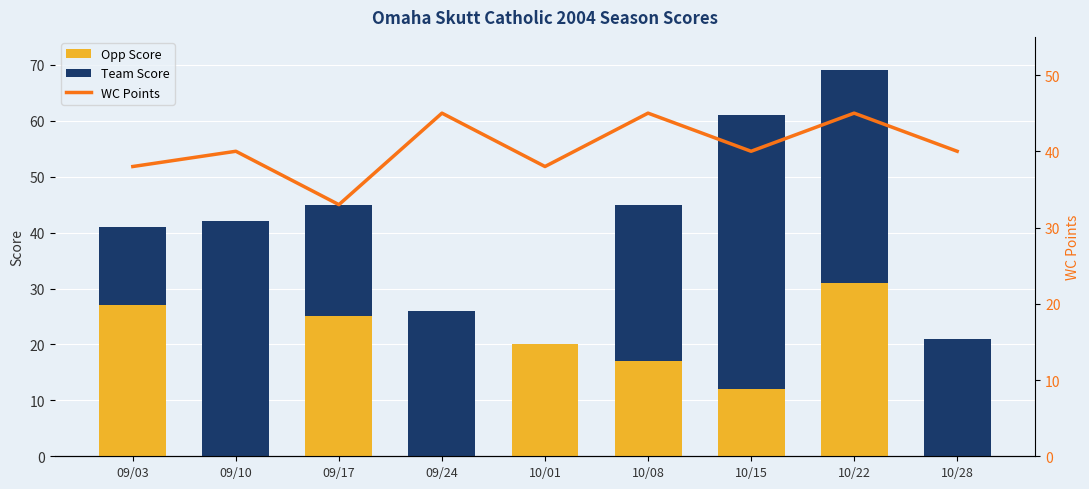

At which category is the sum across all series the highest?

10/22